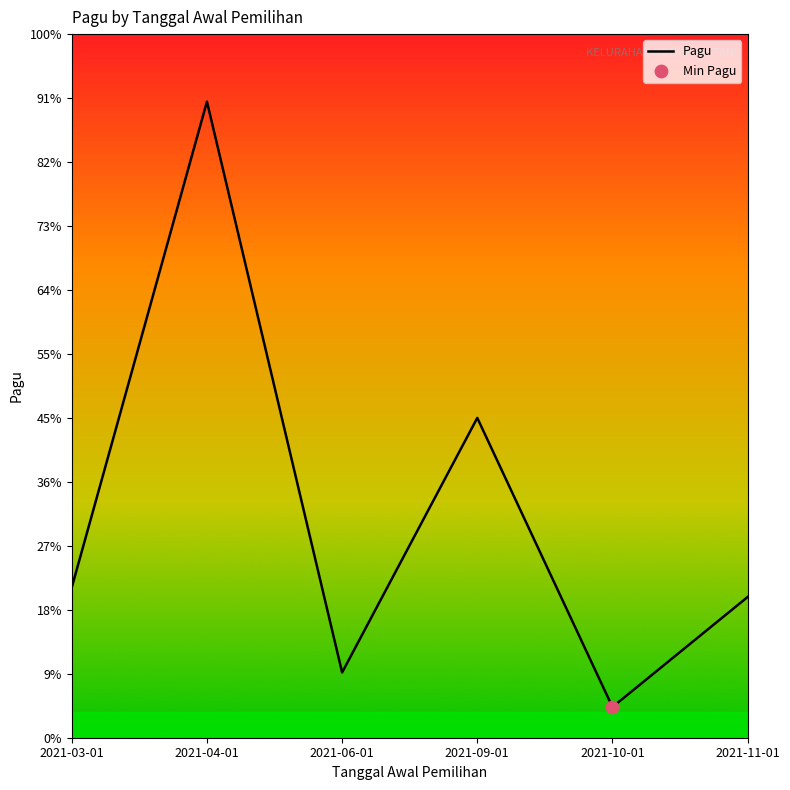

What is the change in value from 2021-03-01 to 2021-04-01?

+2223000